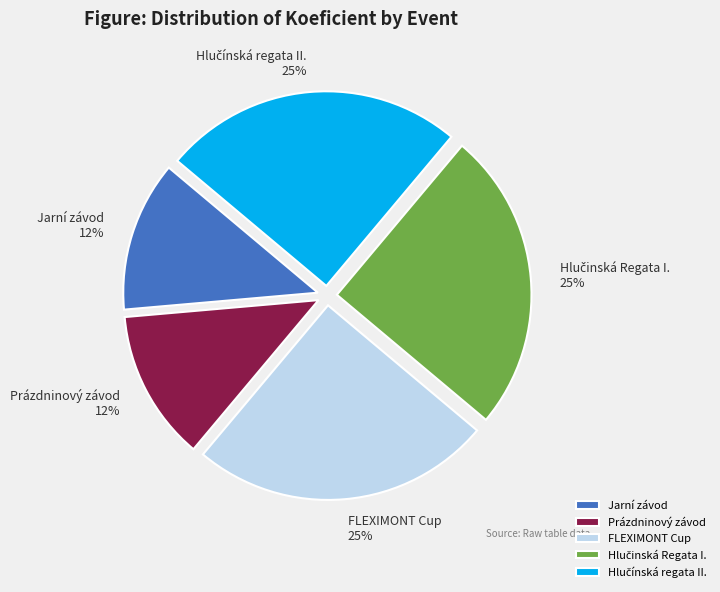

To the nearest percent, what is the average slice percentage?

20%